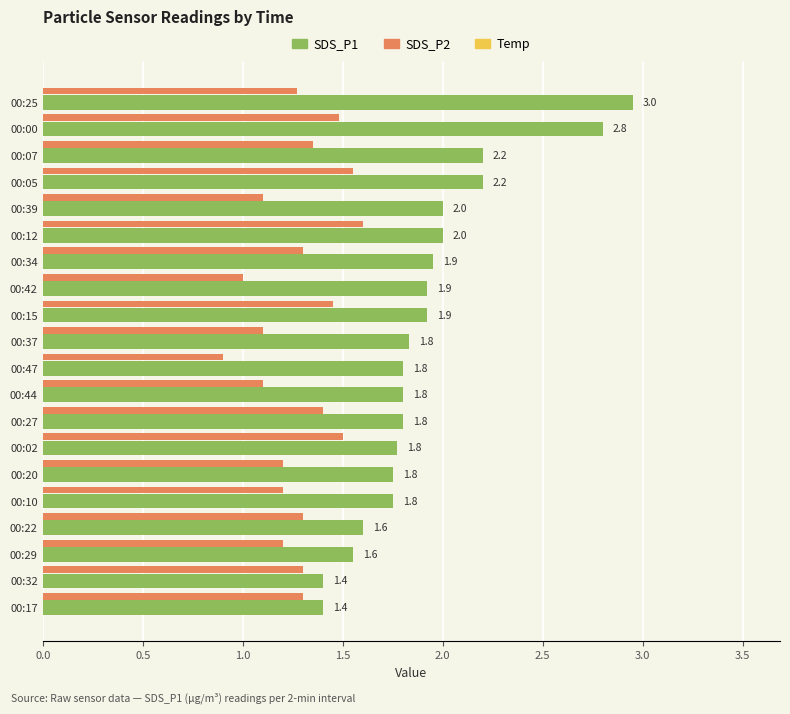

List the series in order of their peak value, lowest first.

SDS_P2, SDS_P1